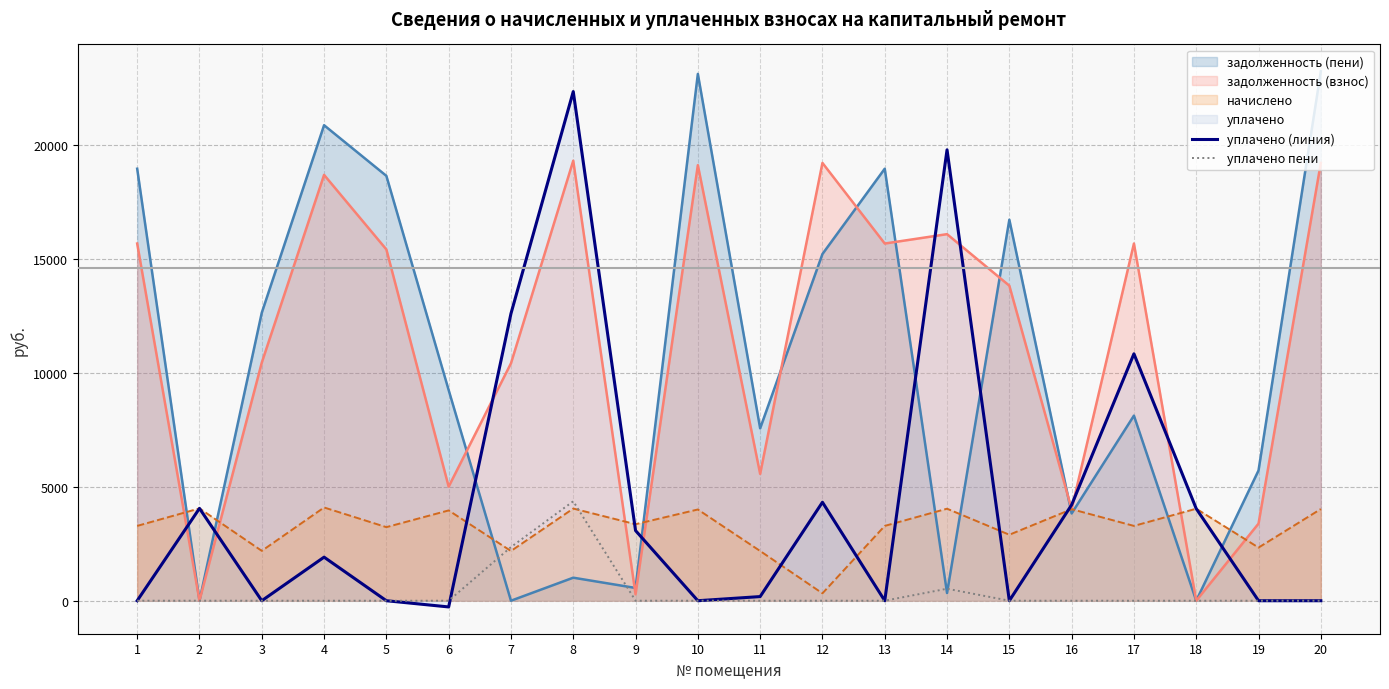

Which series has the largest total across all categories?

задолженность (взнос)